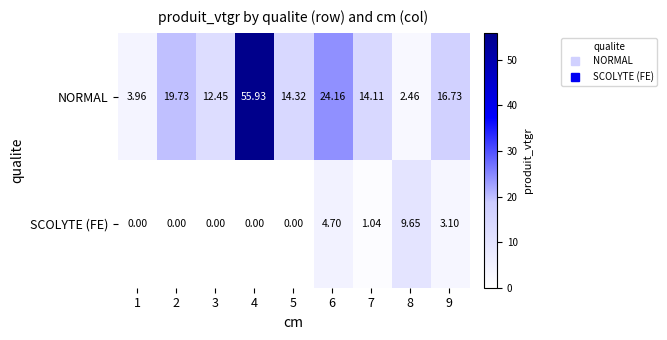

Which series has the largest total across all categories?

NORMAL